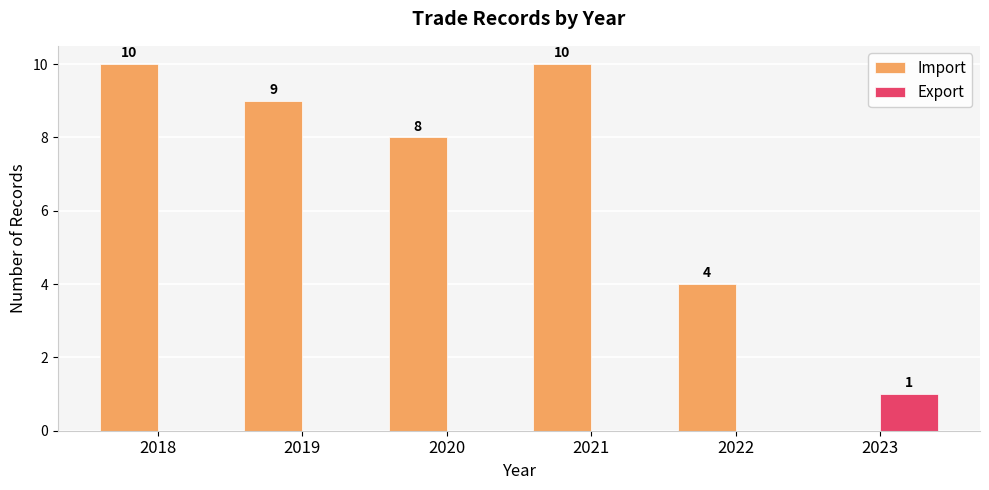

How many distinct data groups are displayed?

2